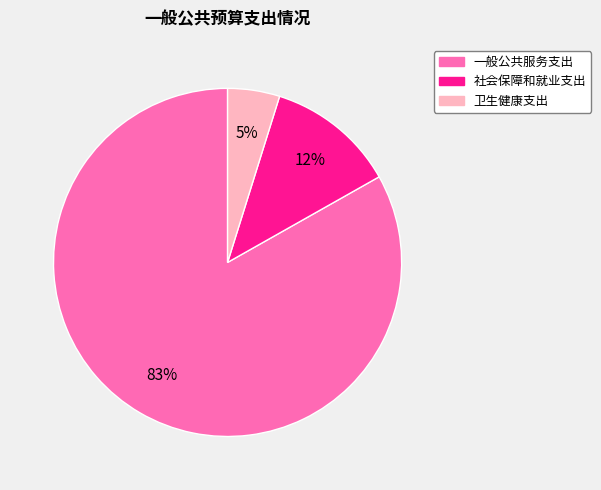

True or false: 一般公共服务支出 accounts for 98% of the total.

False